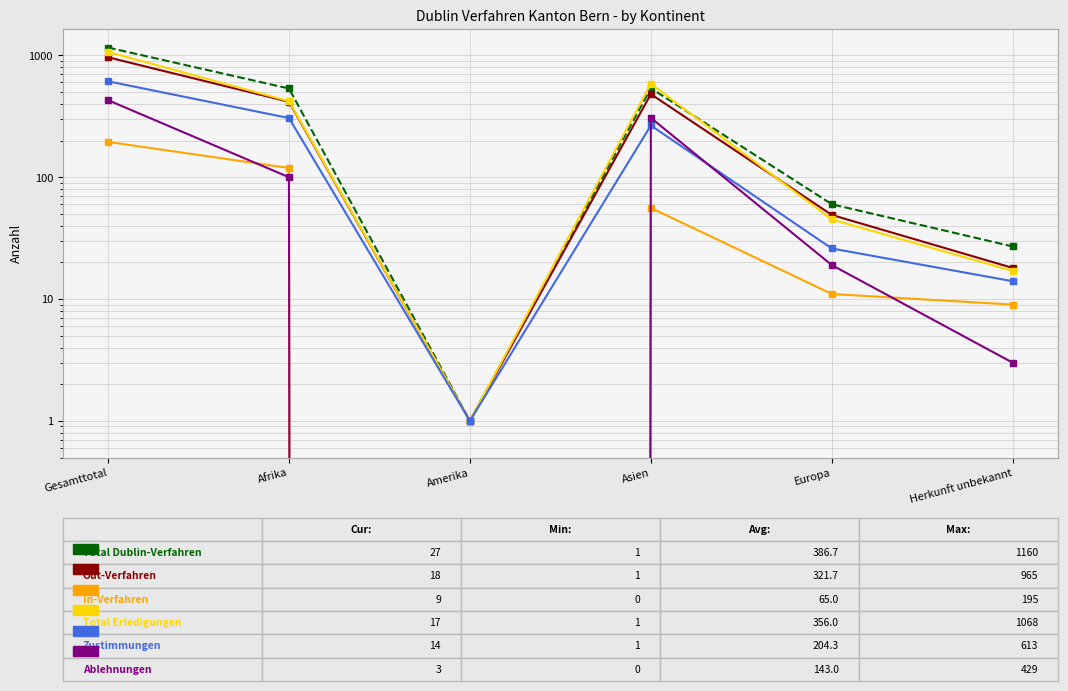

Reading right to left, list all the values displayed in this chart.

Total Dublin-Verfahren: Herkunft unbekannt=27	Europa=60	Asien=537	Amerika=1	Afrika=535	Gesamttotal=1160
Out-Verfahren: Herkunft unbekannt=18	Europa=49	Asien=481	Amerika=1	Afrika=416	Gesamttotal=965
In-Verfahren: Herkunft unbekannt=9	Europa=11	Asien=56	Amerika=0	Afrika=119	Gesamttotal=195
Total Erledigungen: Herkunft unbekannt=17	Europa=45	Asien=584	Amerika=1	Afrika=421	Gesamttotal=1068
Zustimmungen: Herkunft unbekannt=14	Europa=26	Asien=266	Amerika=1	Afrika=306	Gesamttotal=613
Ablehnungen: Herkunft unbekannt=3	Europa=19	Asien=307	Amerika=0	Afrika=100	Gesamttotal=429